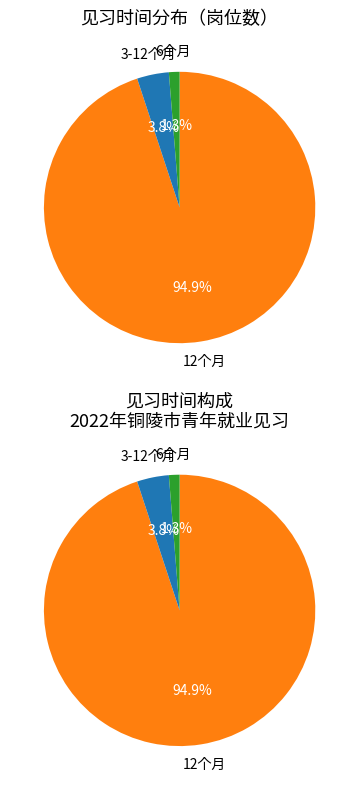

To the nearest percent, what is the average slice percentage?

33%